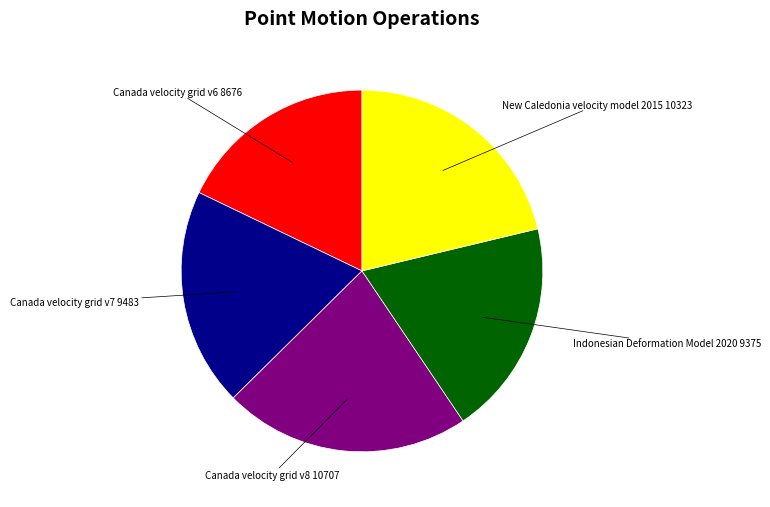

Is there any slice that represents more than half of the pie?

No